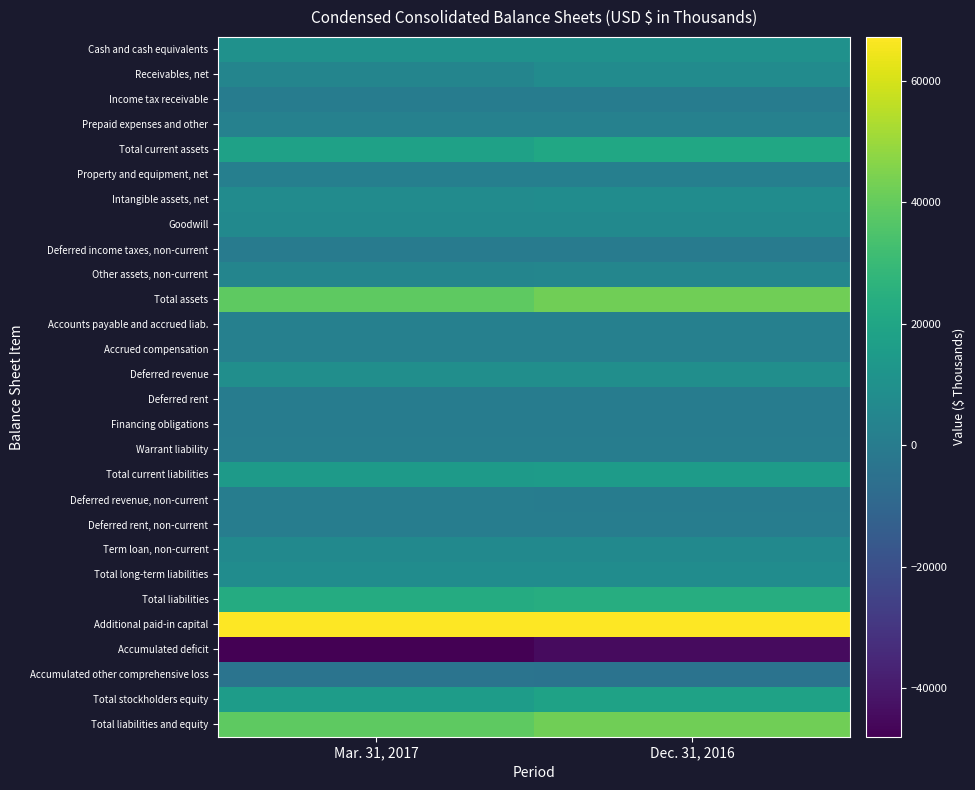

How many categories are shown in the chart?

2